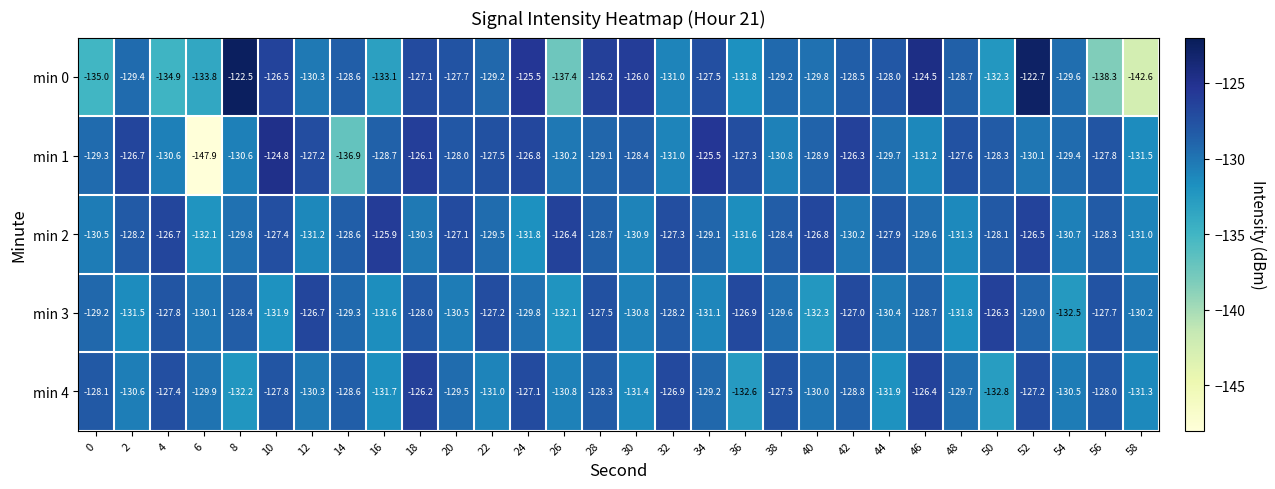

Which category has the highest value in the min 1 series?

10